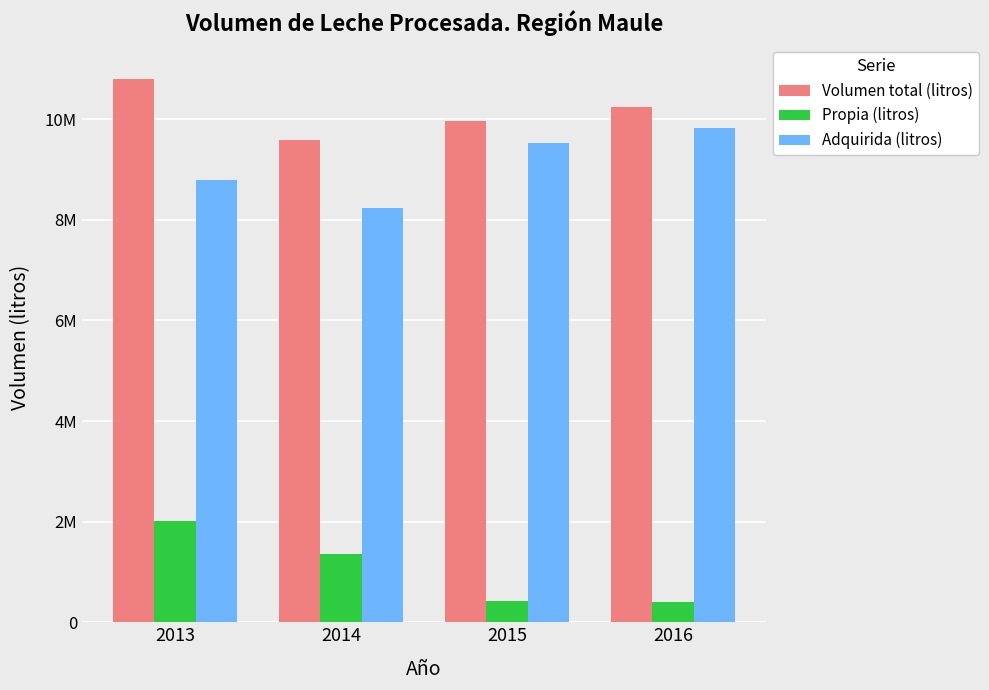

How many Volumen total (litros) values are between 9961874 and 10801744?

3